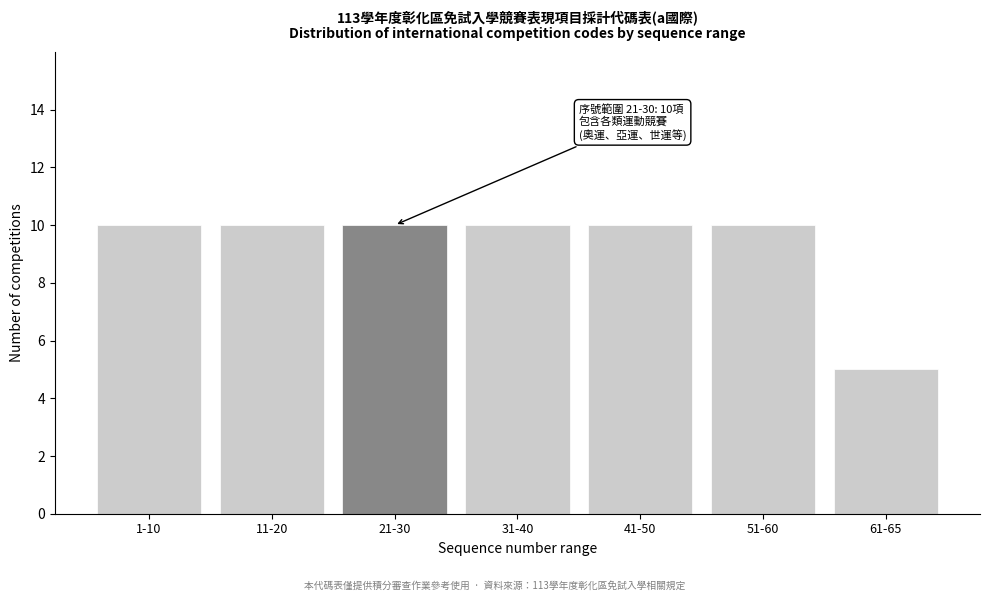

Reading left to right, list all the values displayed in this chart.

10	10	10	10	10	10	5